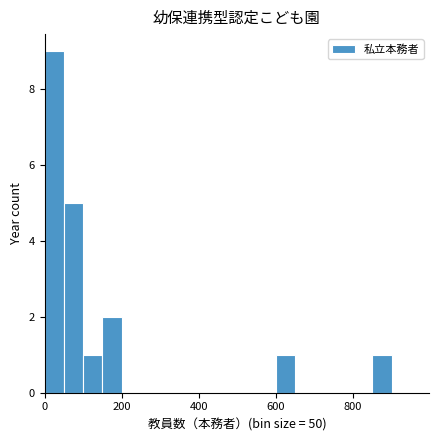

Around what value on the x-axis is the tallest bar? Give the approximate position of its centre, as read against the axis.

20